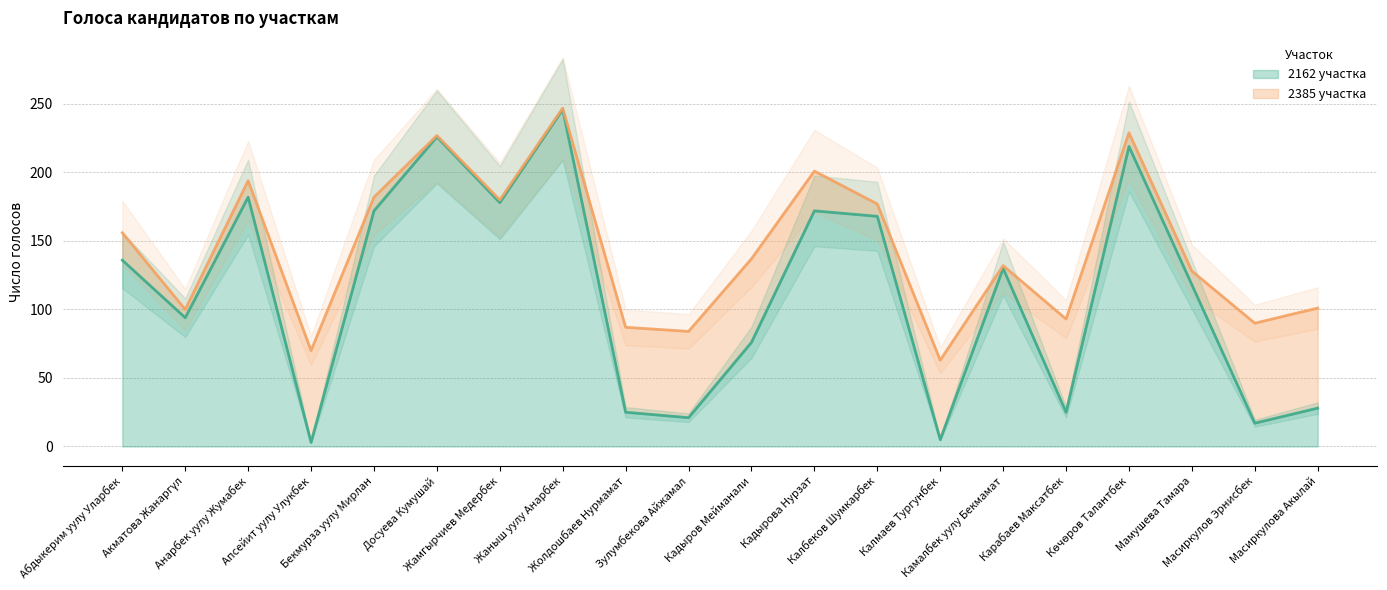

Reading left to right, list all the values displayed in this chart.

136	94	182	3	172	226	178	246	25	21	76	172	168	5	130	25	219	118	17	28